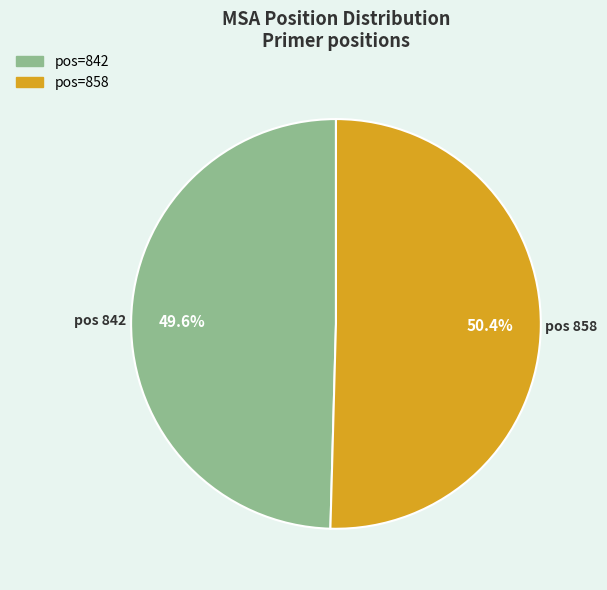

Is there any slice that represents more than half of the pie?

Yes